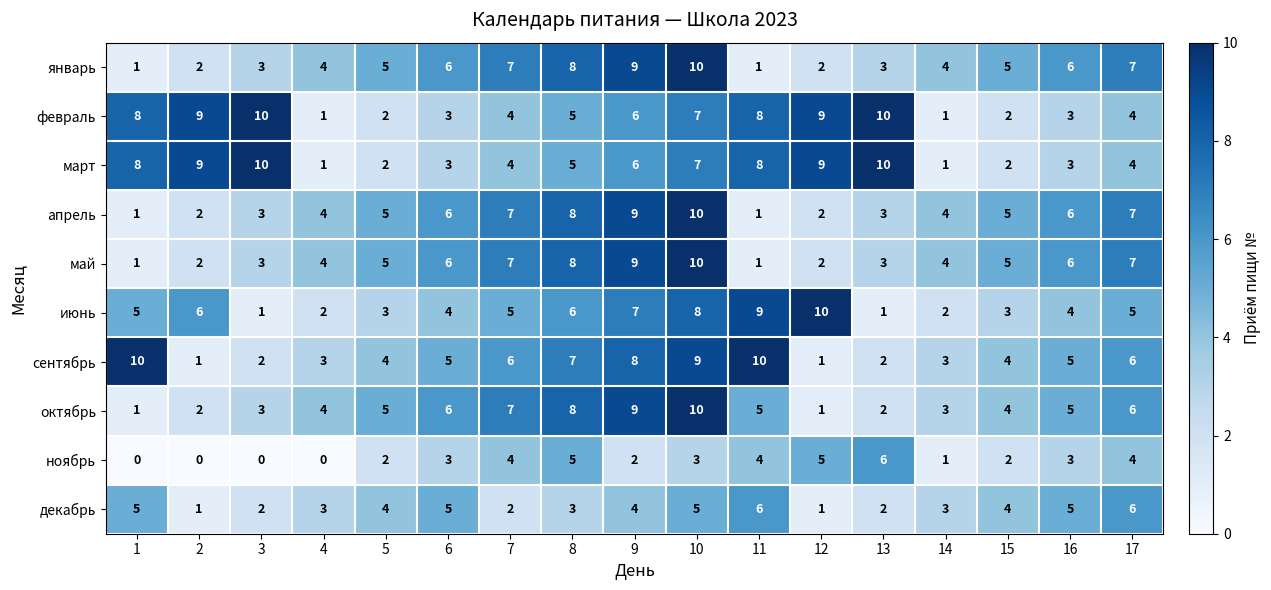

What is the sum of all май values?

83